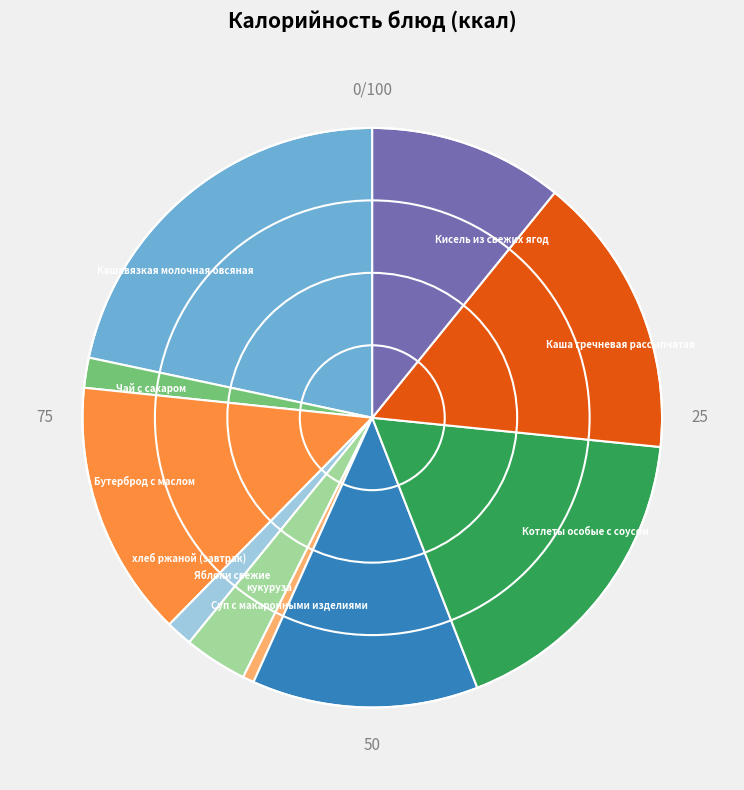

What is the largest slice in the pie chart?

Кашавязкая молочная овсяная